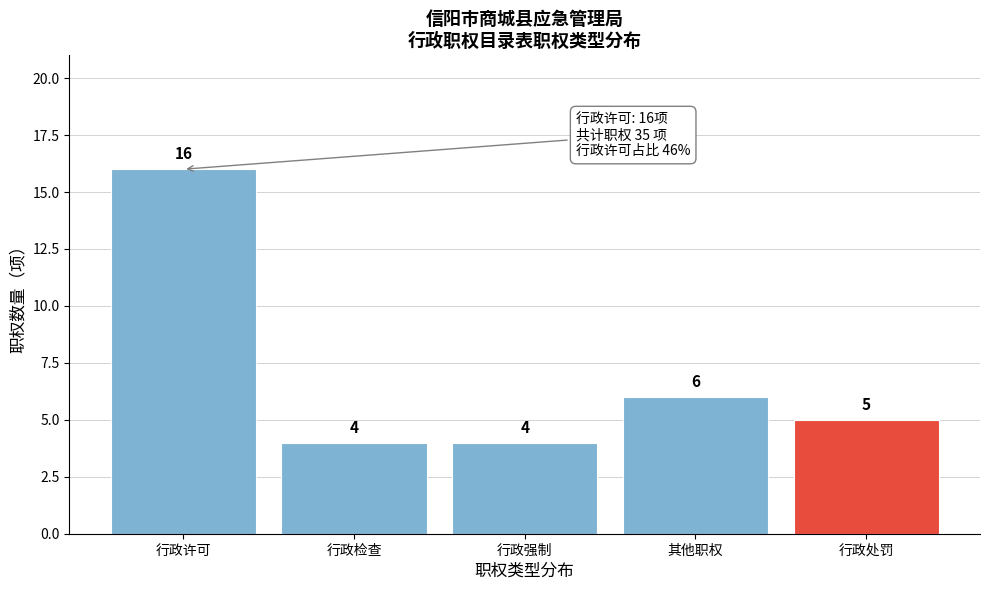

Reading right to left, transcribe all the data shown in this chart.

5	6	4	4	16